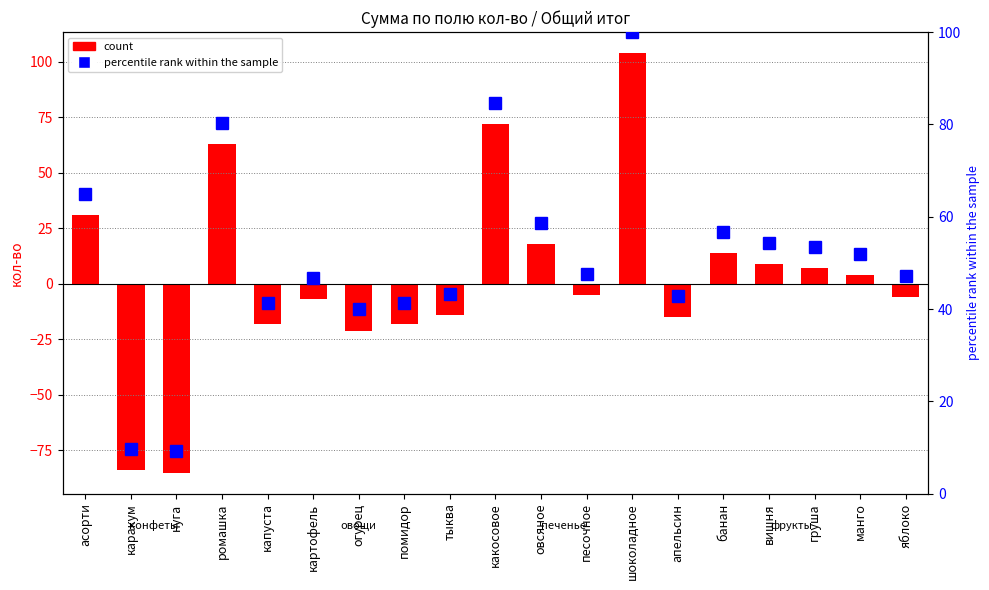

What is the spread (max minus min) of values at картофель?

53.6